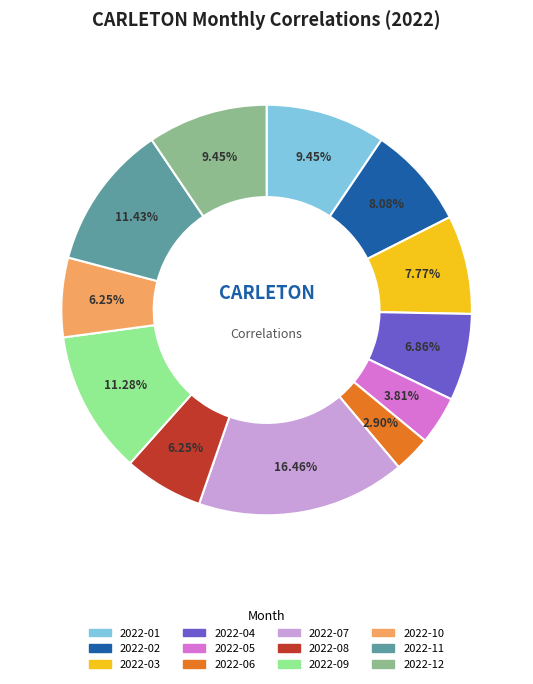

To the nearest percent, what portion does 2022-07 represent?

16%